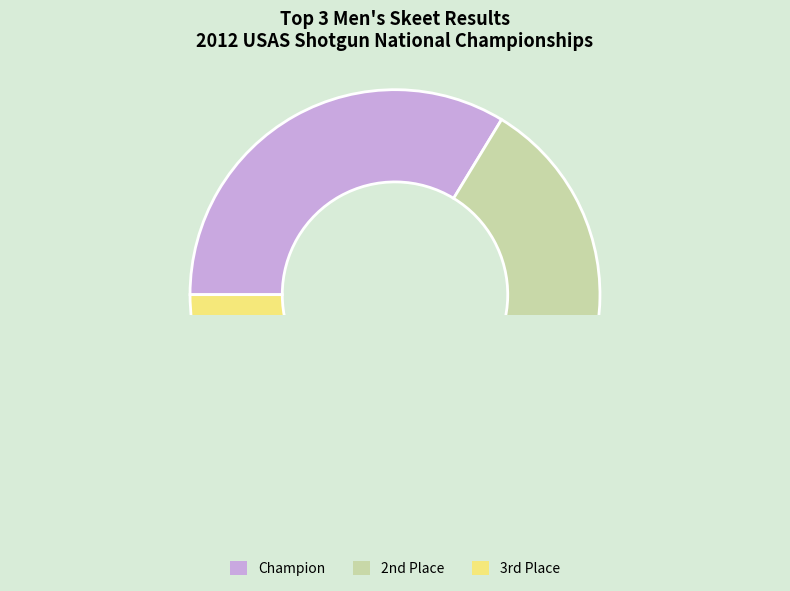

To the nearest percent, what is the average slice percentage?

33%